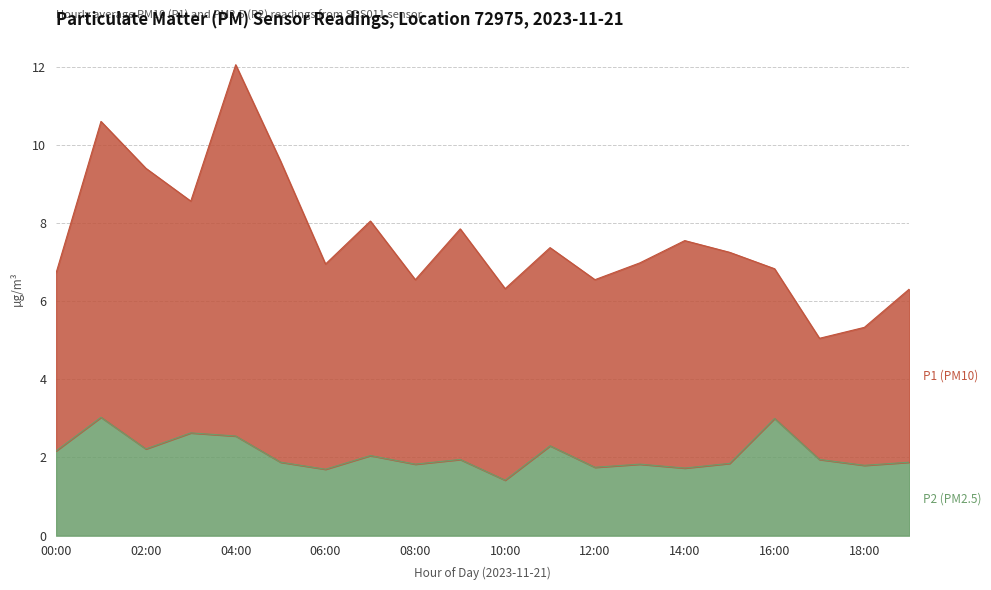

What is the change in value from 03:00 to 04:00?

-0.1